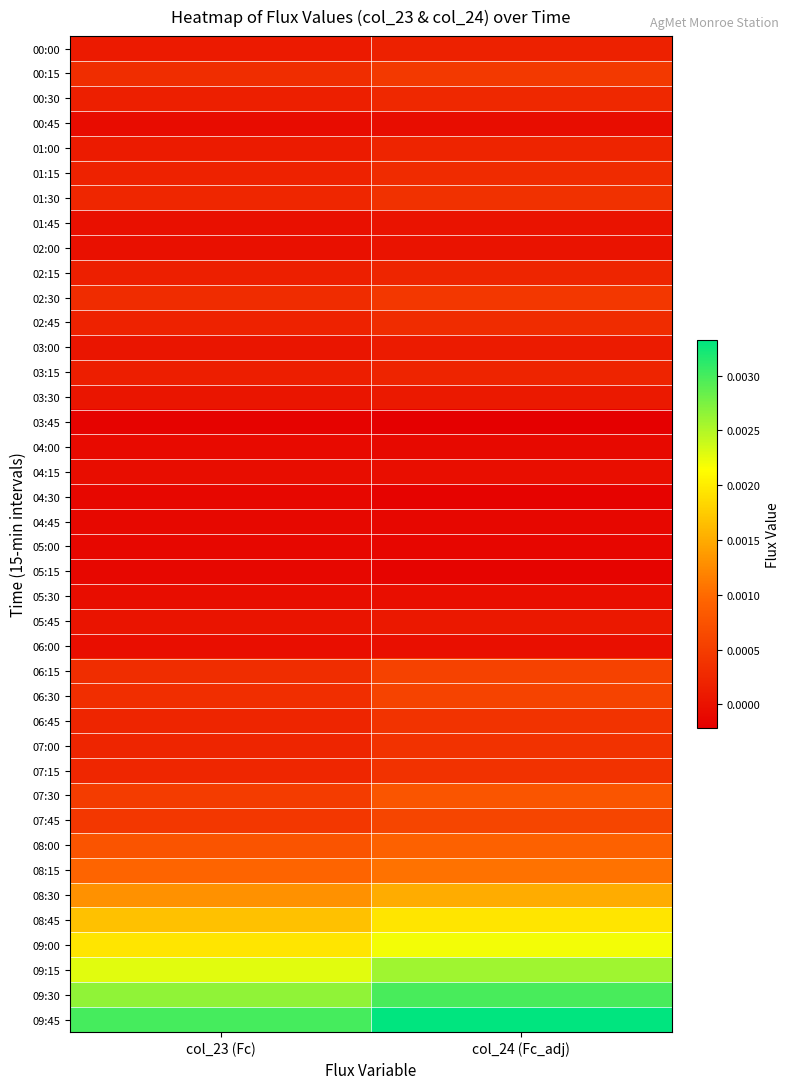

Which series changed the most between col_23 (Fc) and col_24 (Fc_adj)?

09:30